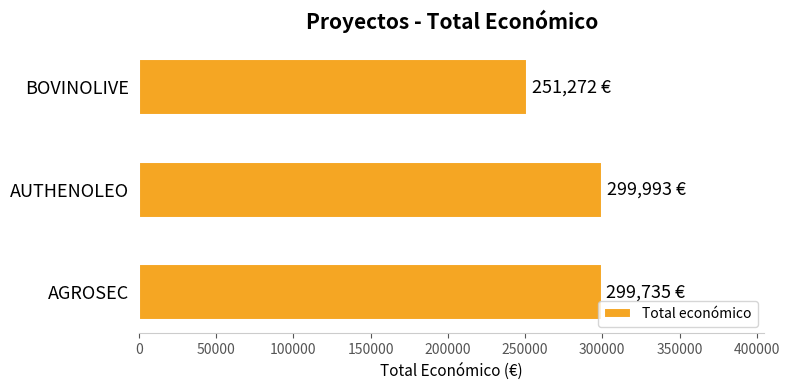

What is the approximate value at BOVINOLIVE, to the nearest 100?

251300